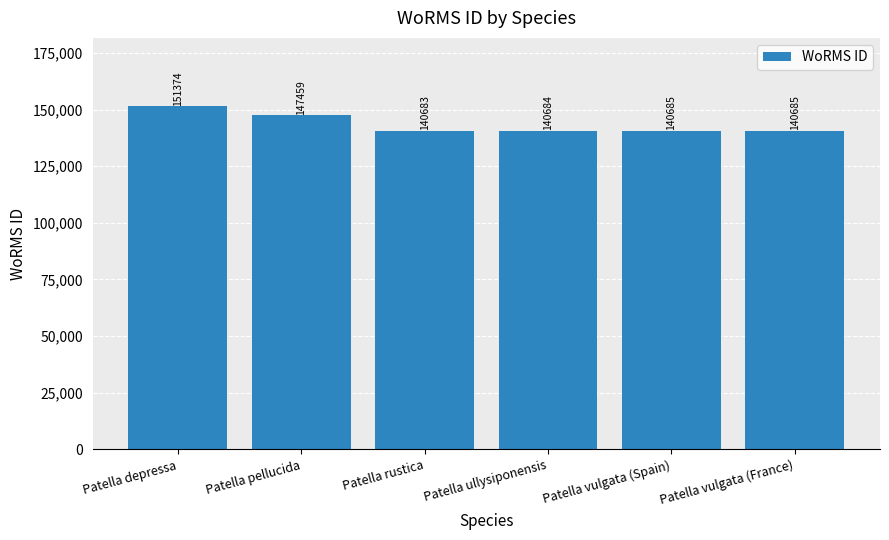

What is the average value?

143595